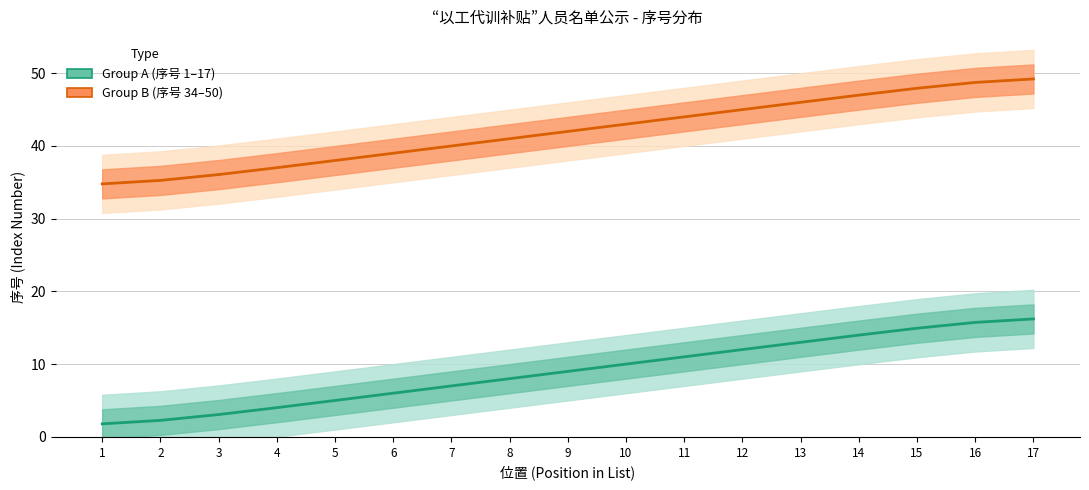

Count the number of categories in the chart.

17